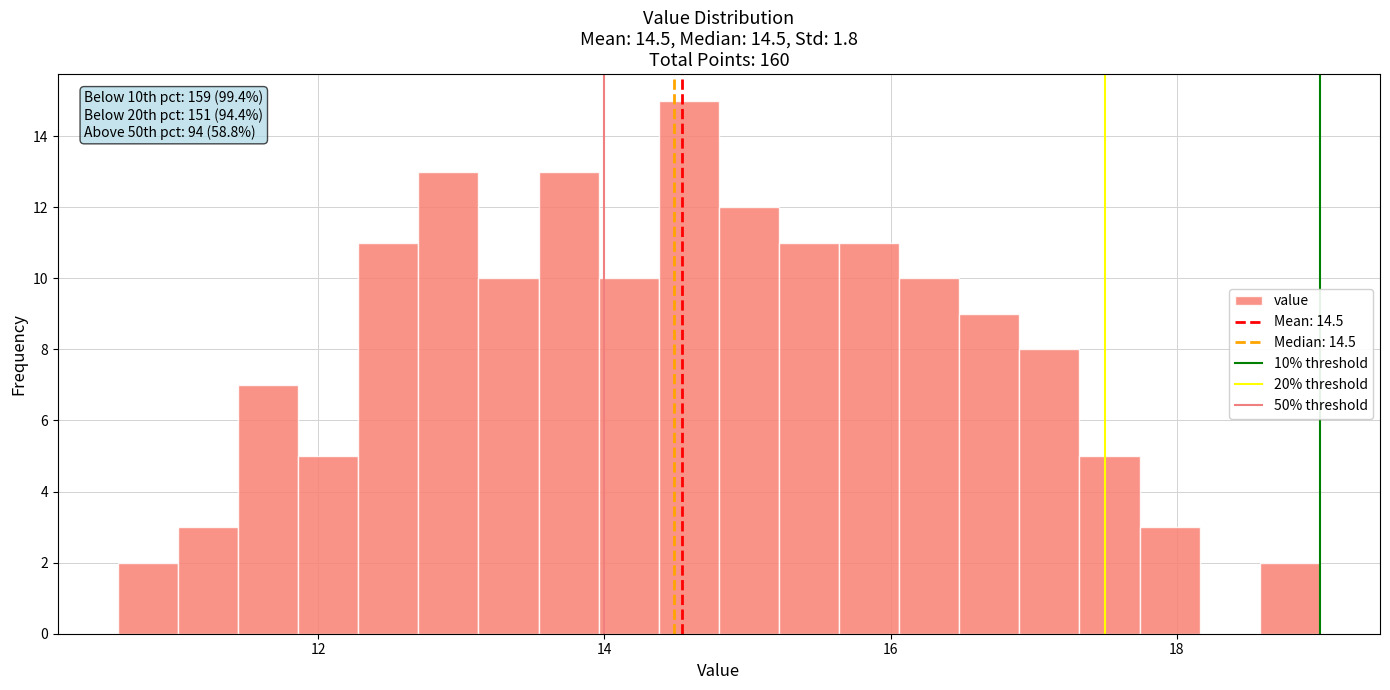

Around what value on the x-axis is the tallest bar? Give the approximate position of its centre, as read against the axis.

14.6